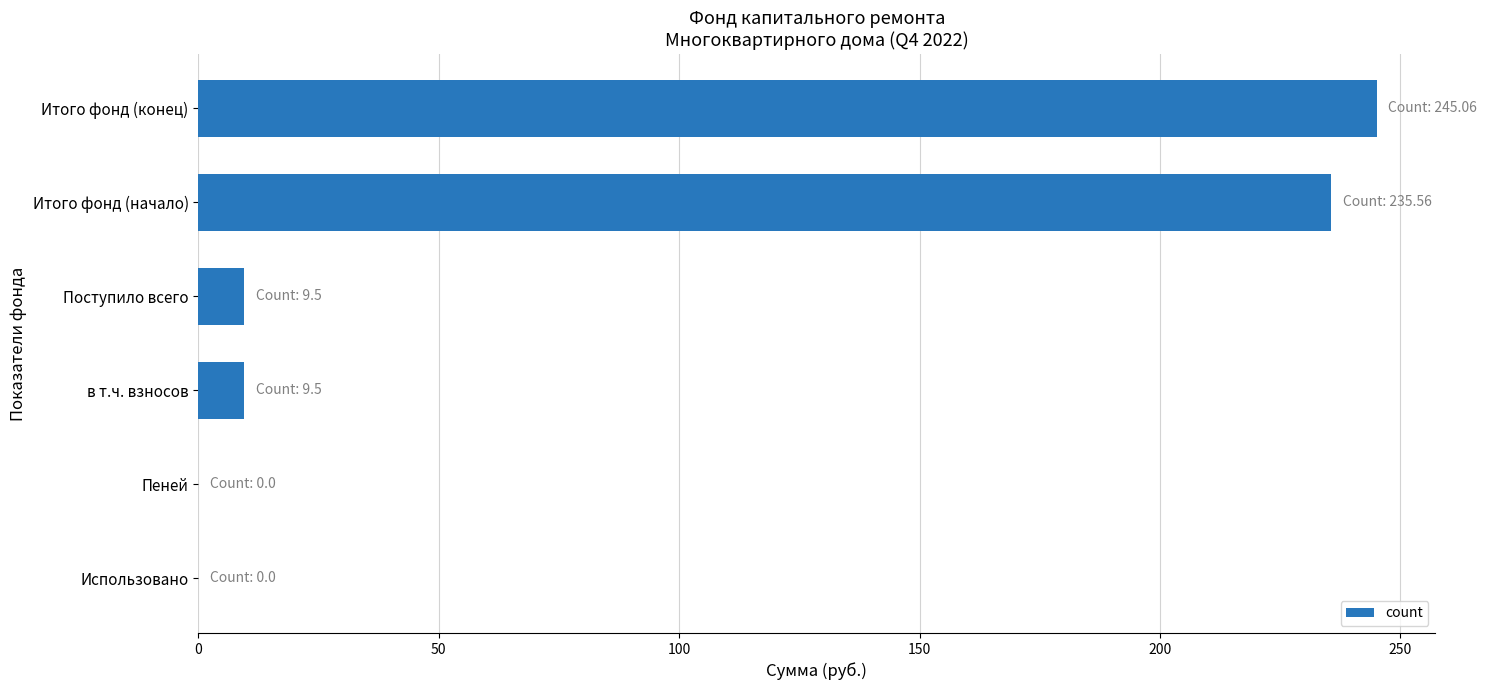

Reading bottom to top, extract all data points from this chart.

Использовано=0.0	Пеней=0.0	в т.ч. взносов=9.5	Поступило всего=9.5	Итого фонд (начало)=235.6	Итого фонд (конец)=245.1